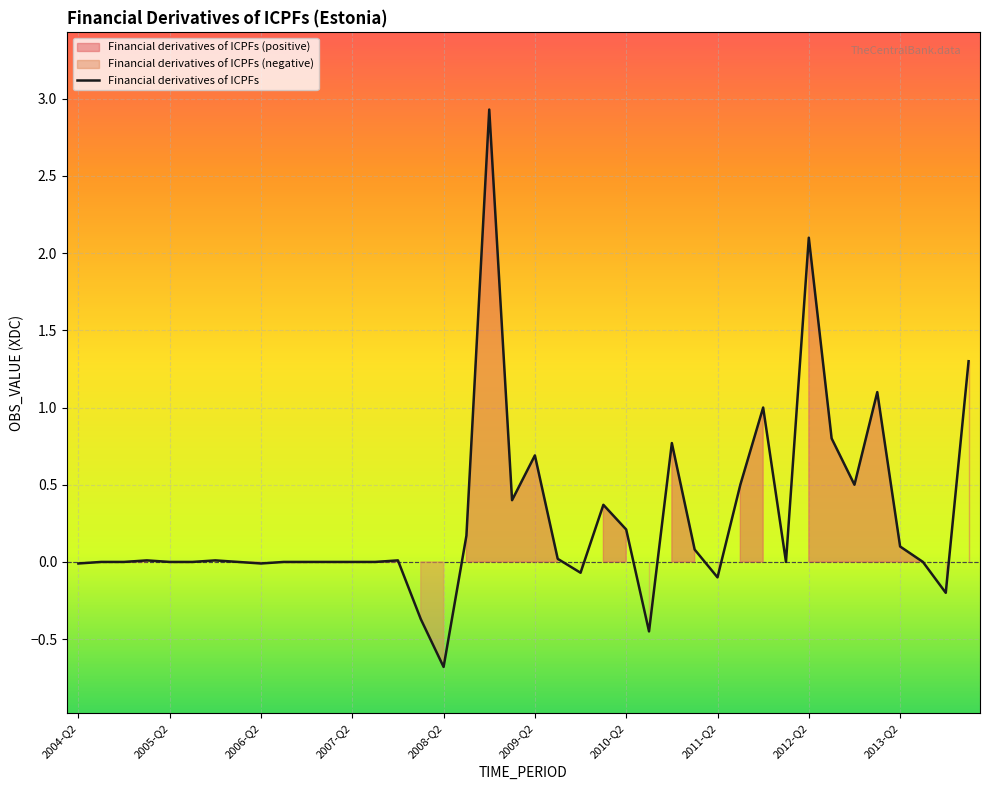

What is the highest value of the Financial derivatives of ICPFs series?

2.9